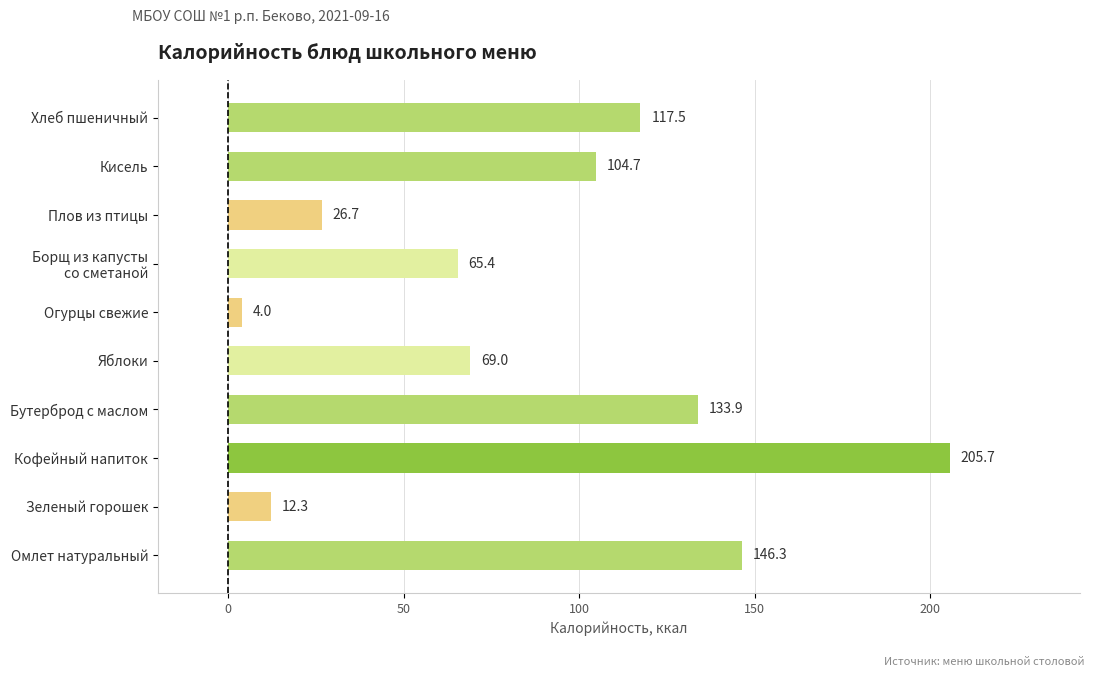

What is the sum of all values?

885.5